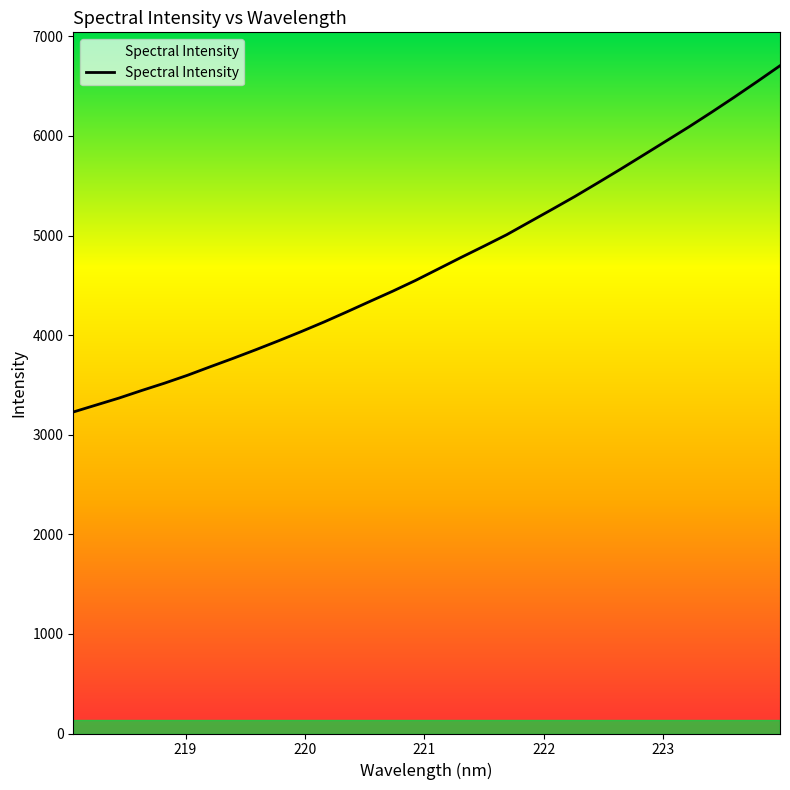

What is the maximum value shown in the chart?

6705.1